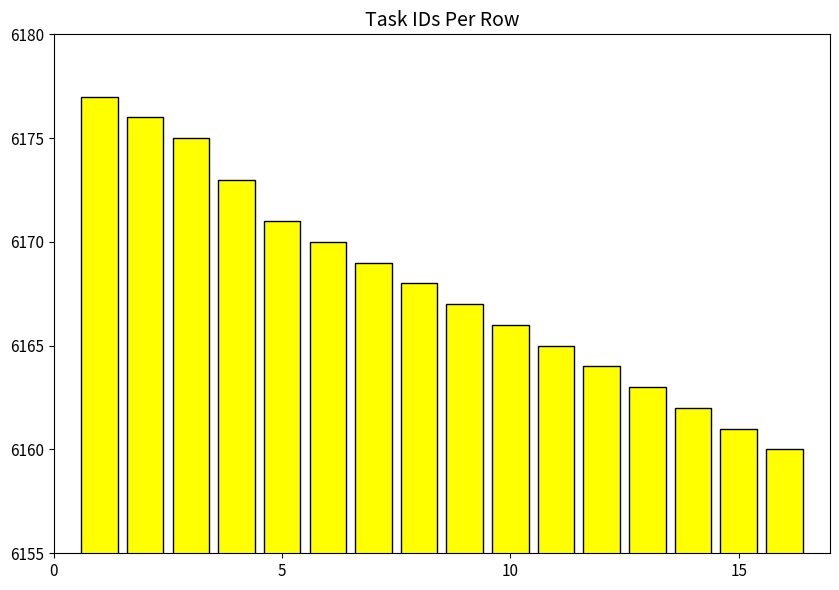

What is the greatest value displayed?

6177